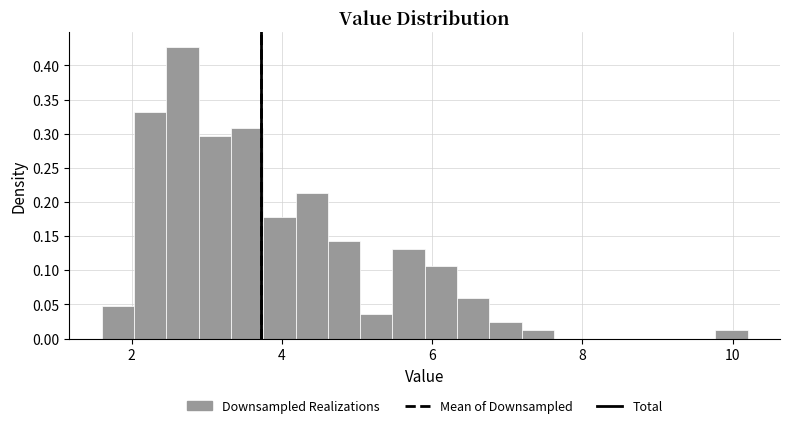

Read against the x-axis, roughly where is the centre of the tallest bar?

2.6